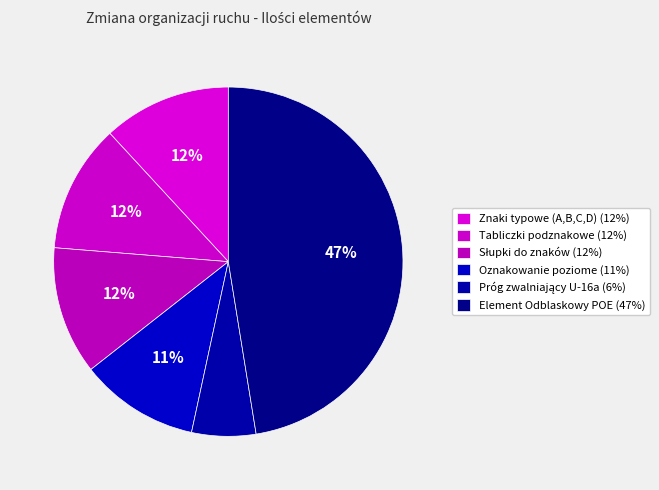

How many slices are in this pie chart?

6